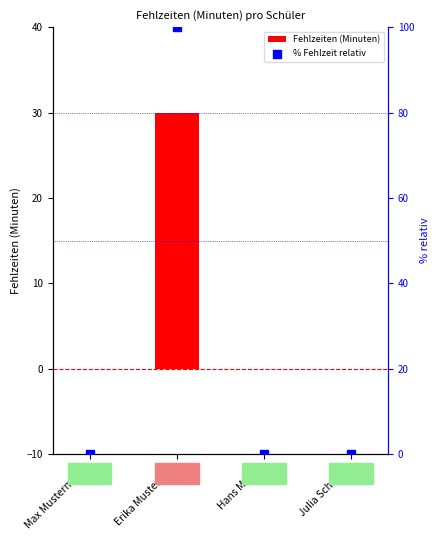

Which series has the largest Y range (max minus min)?

% Fehlzeit relativ